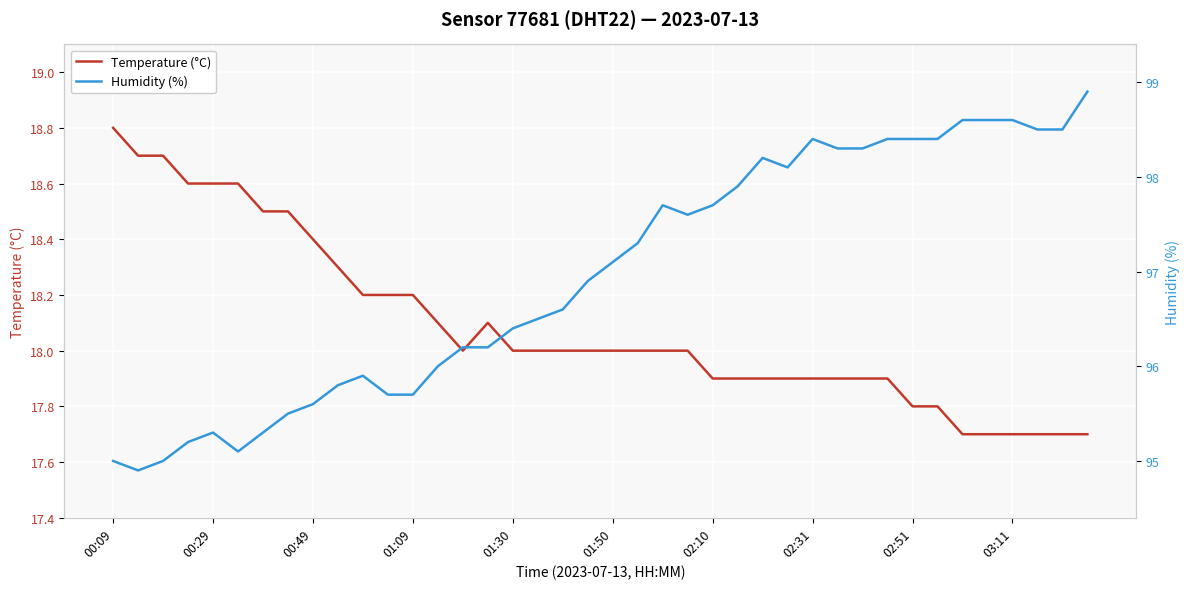

What value does the Temperature (°C) series have at 35?

17.7